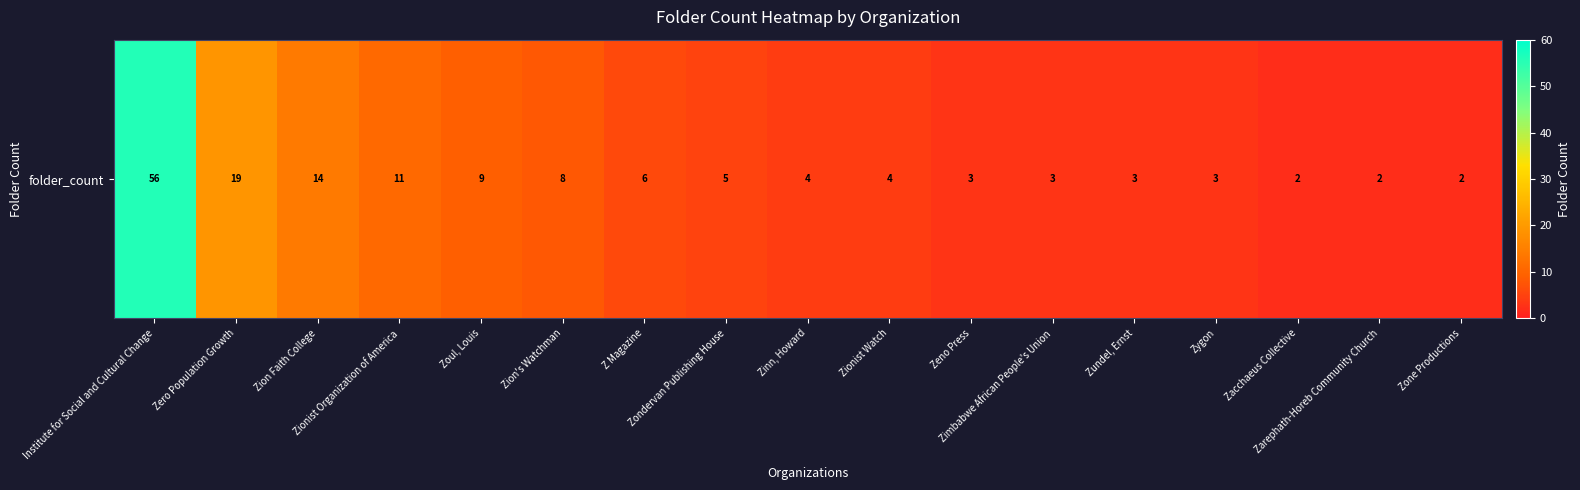

Between Zundel, Ernst and Zeno Press, which is larger?

Zundel, Ernst